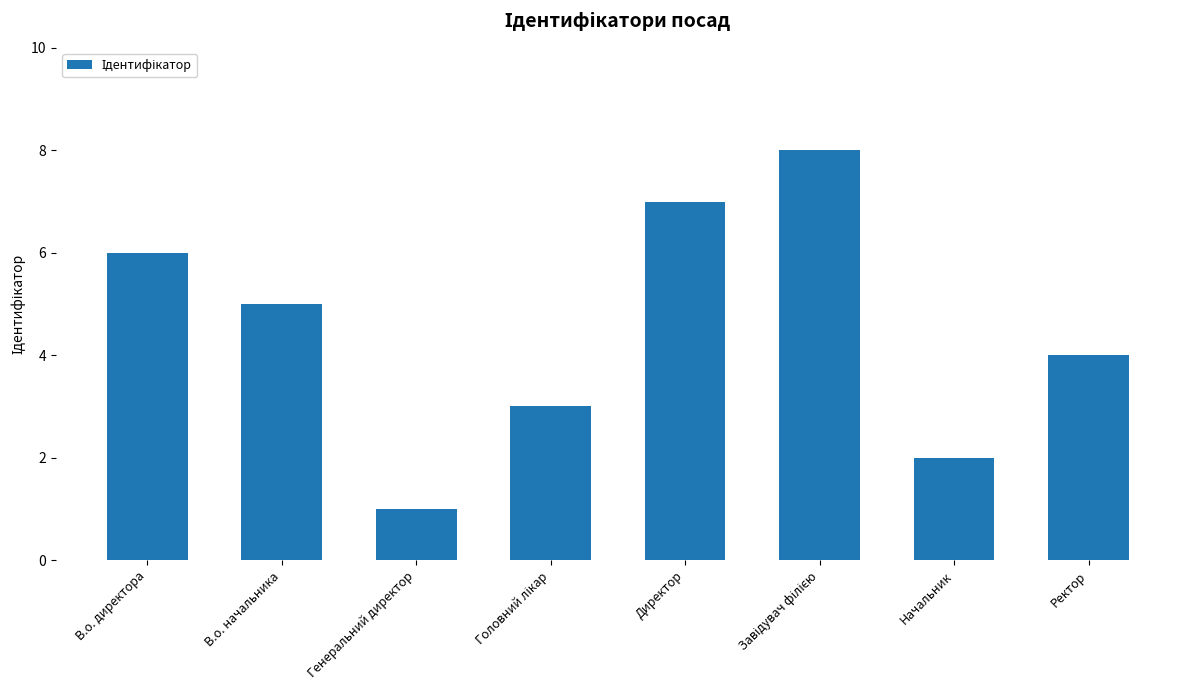

Are the bars grouped side by side (vs. stacked)?

No